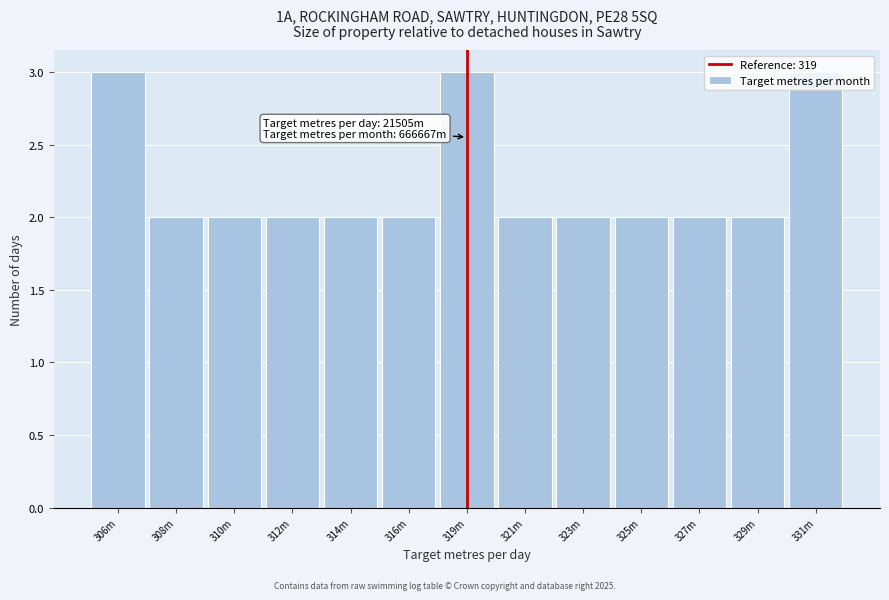

Is it true that the value at 312m is 1?

False